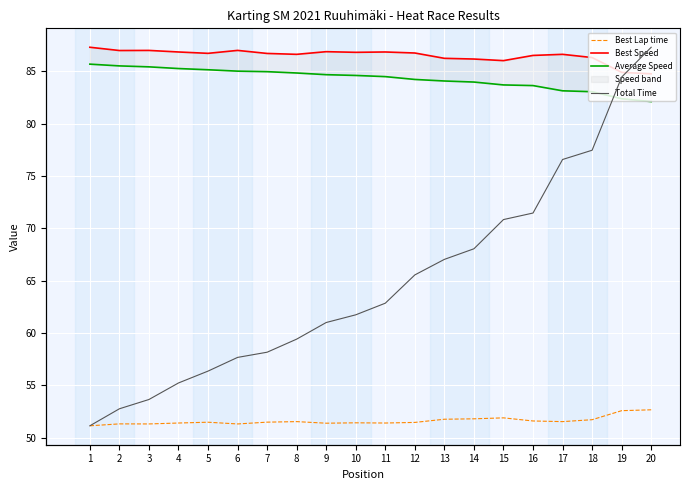

The value of Best Lap time at 18 is 91.1. True or false?

False